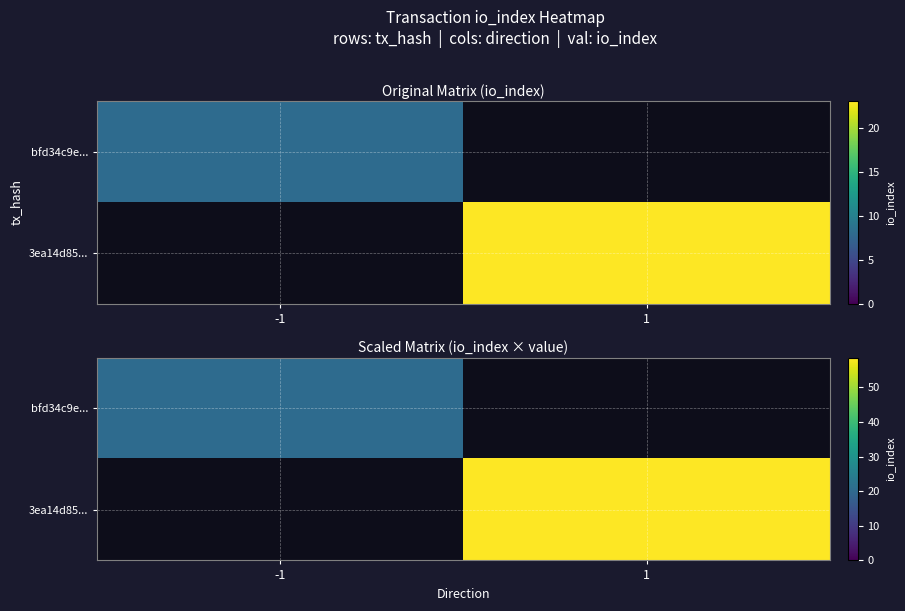

List the series in order of their overall mean, highest first.

bfd34c9e..., 3ea14d85...